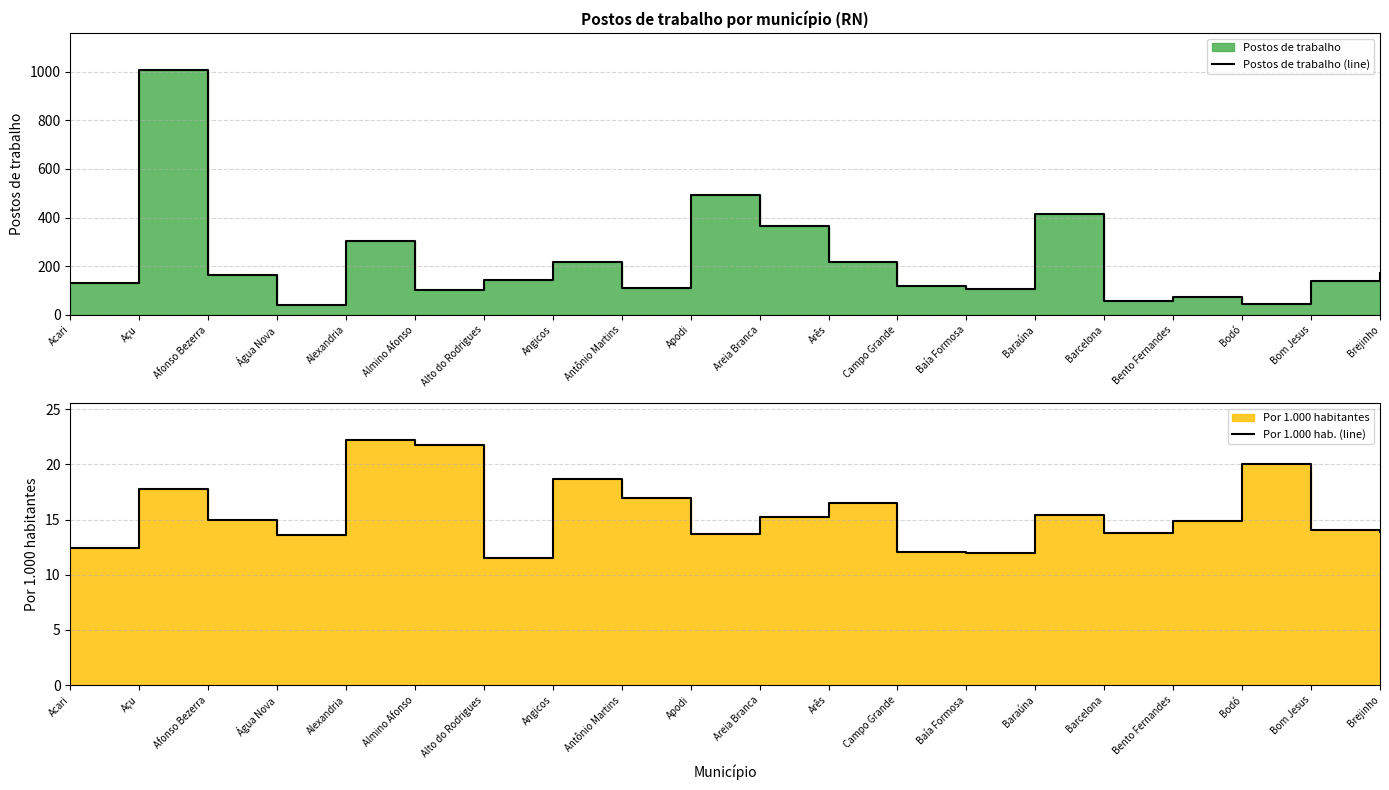

Is it true that Por 1.000 hab. (line) equals 13.9 at Brejinho?

True